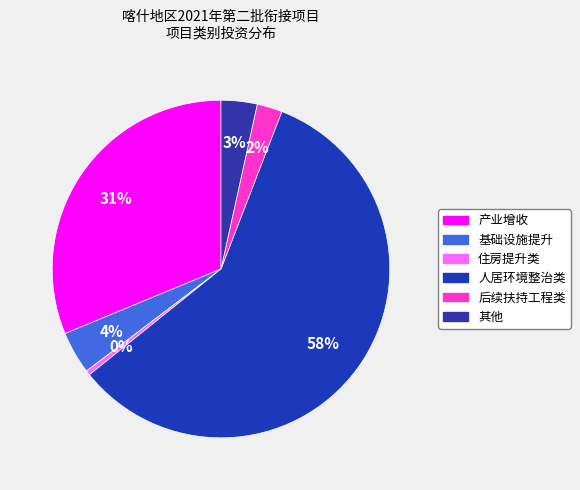

What is the smallest slice in the pie chart?

住房提升类